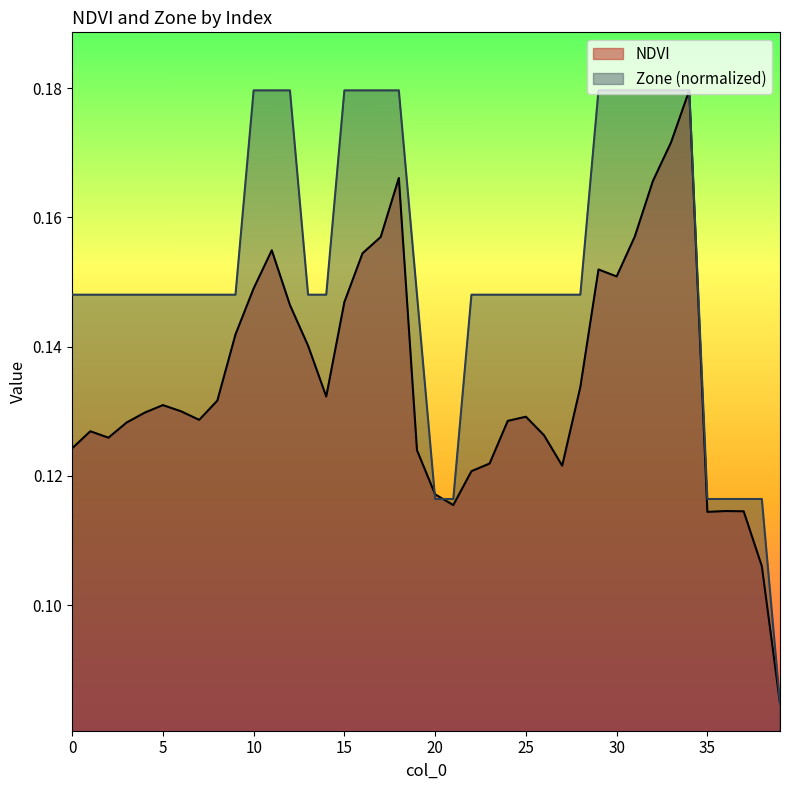

What is the sum of all Zone values?

6.1